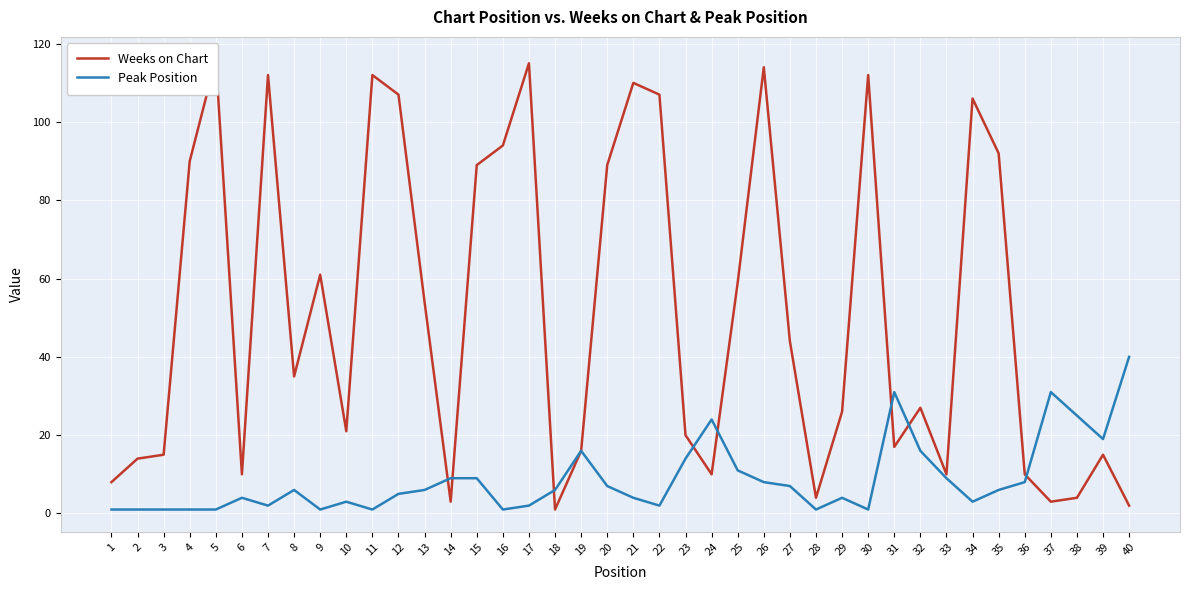

How many interior local peaks does the Weeks on Chart series have?

11